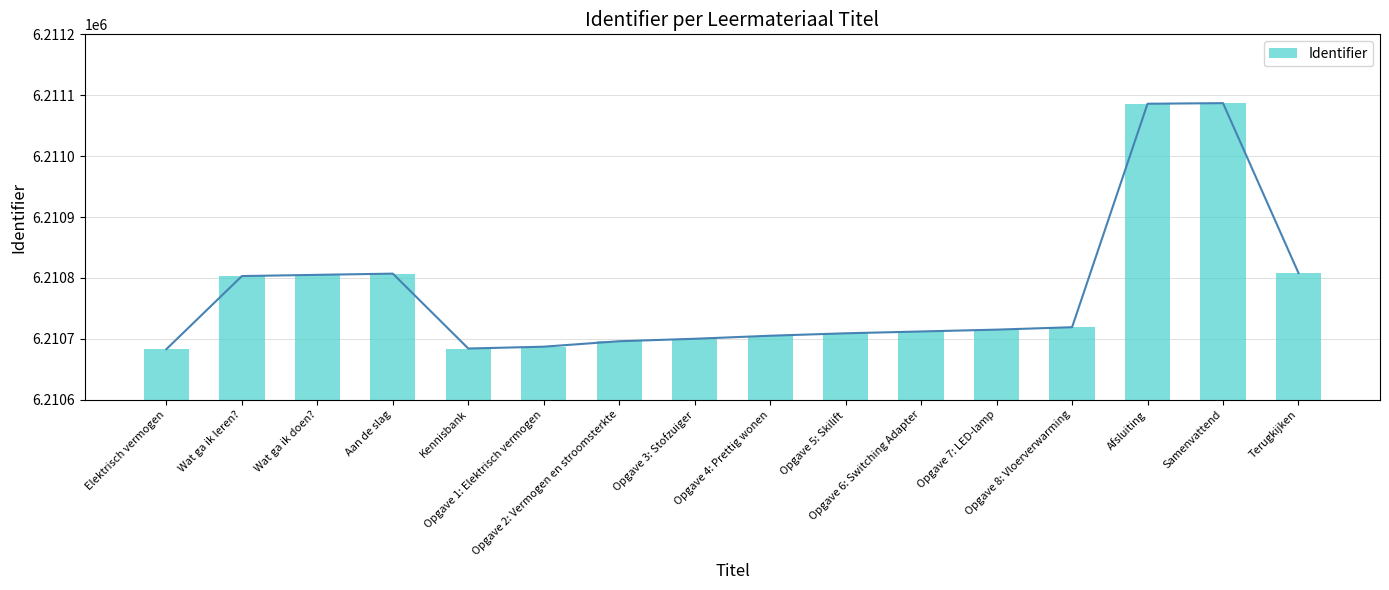

Is it true that the value at Samenvattend is 6211087?

True